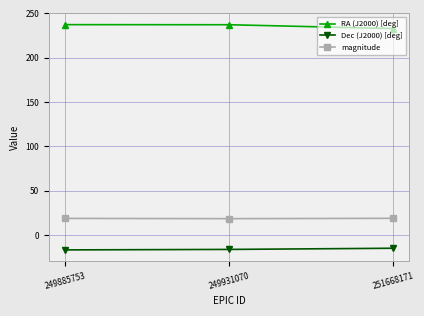

Which series has the largest total across all categories?

RA (J2000) [deg]